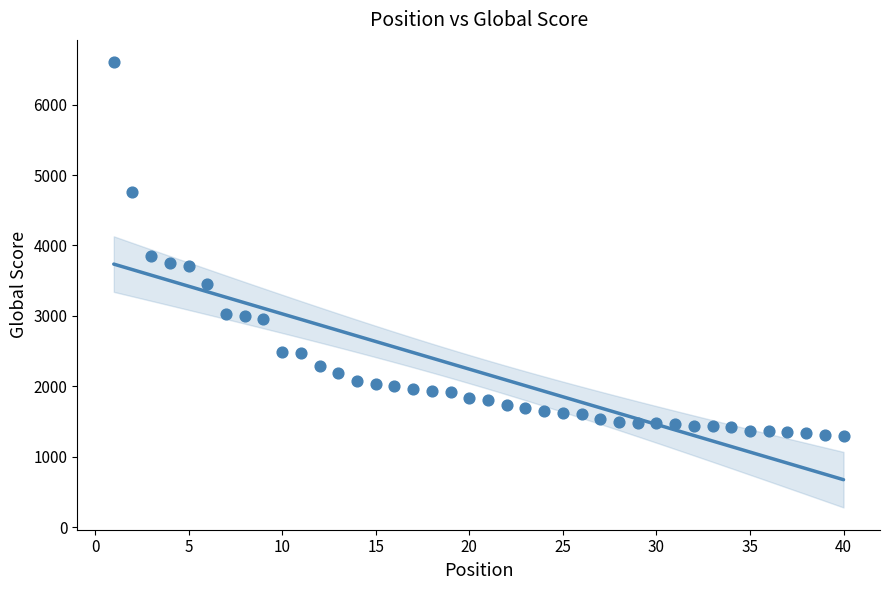

What is the range of X values (max minus min)?

39